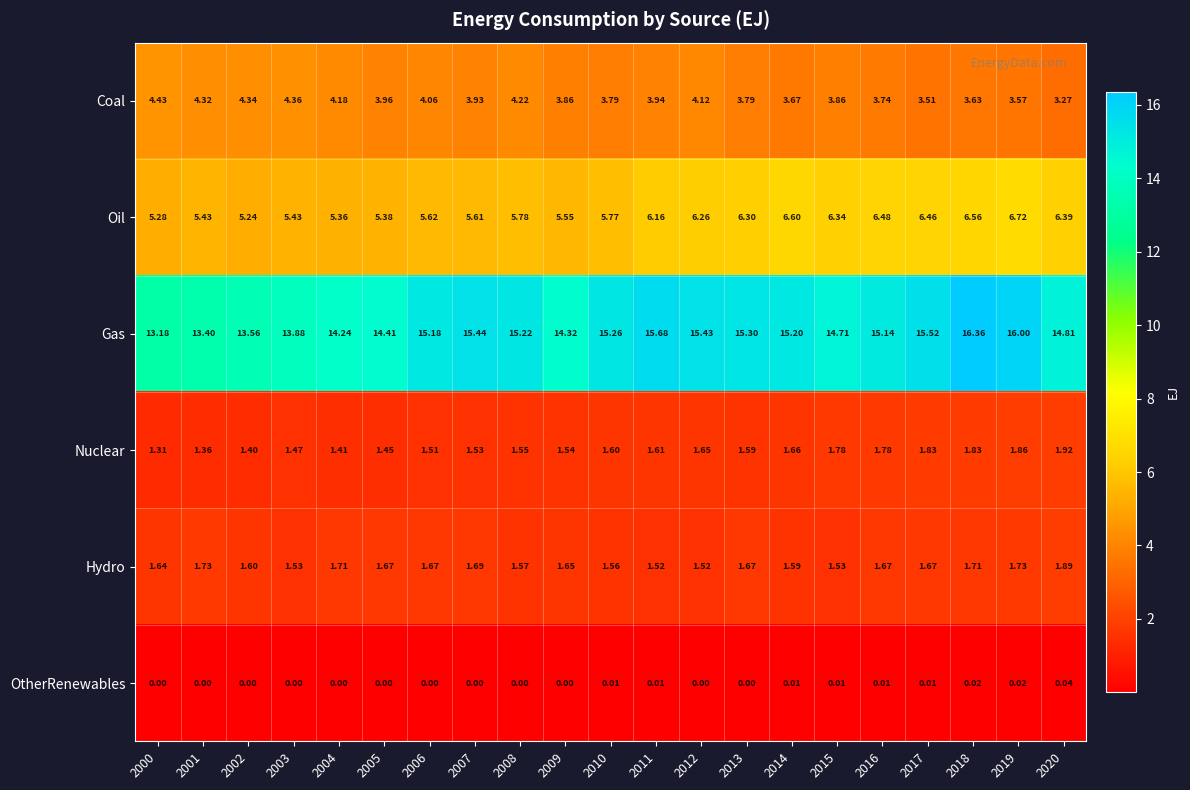

Which series changed the most between 2007 and 2009?

Gas